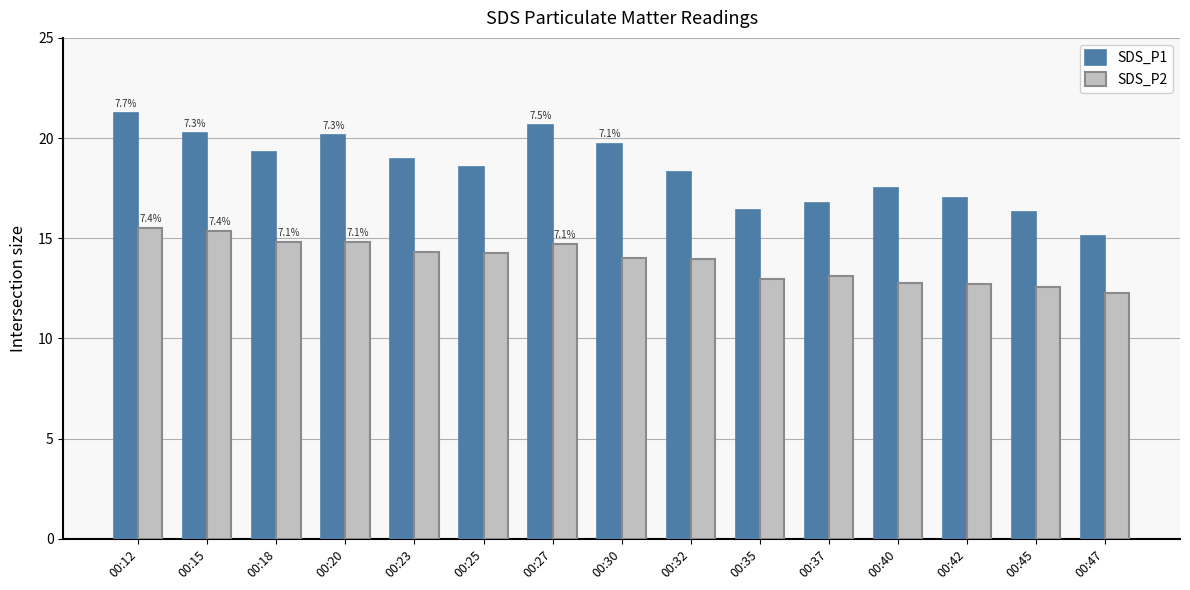

What is the difference between the maximum and second lowest values in the SDS_P2 series?

2.9